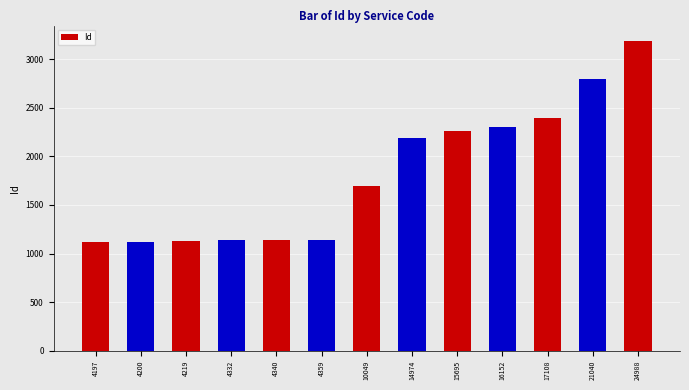

What is the smallest value displayed?

1123